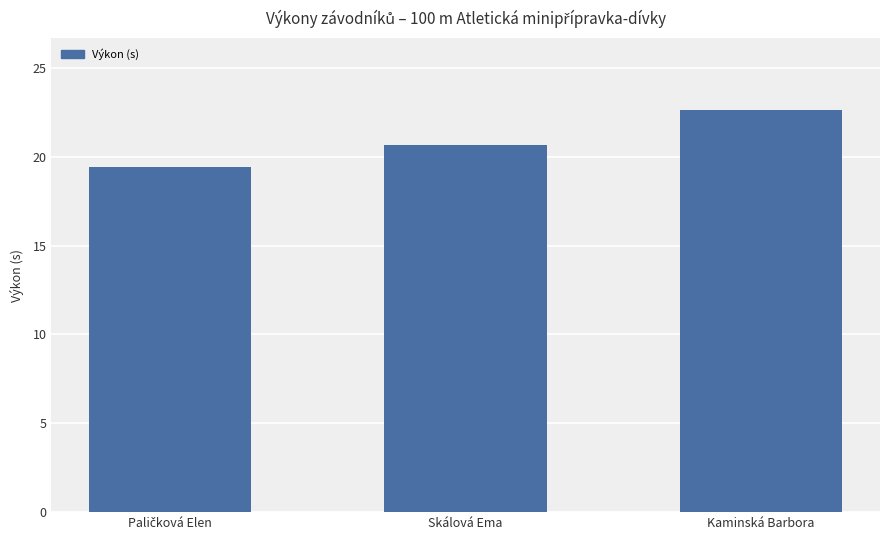

Approximately how many times larger is the value at Kaminská Barbora compared to Skálová Ema?

1.1